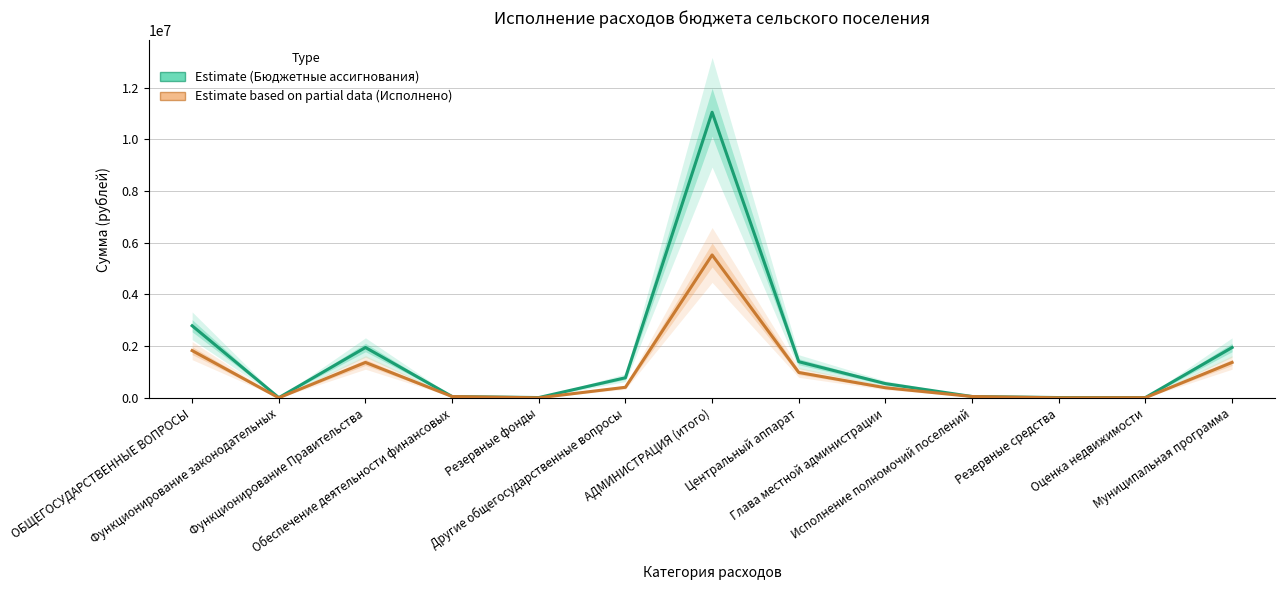

True or false: Исполнено (Estimate based on partial data) and Бюджетные ассигнования (Estimate) intersect in this chart.

False